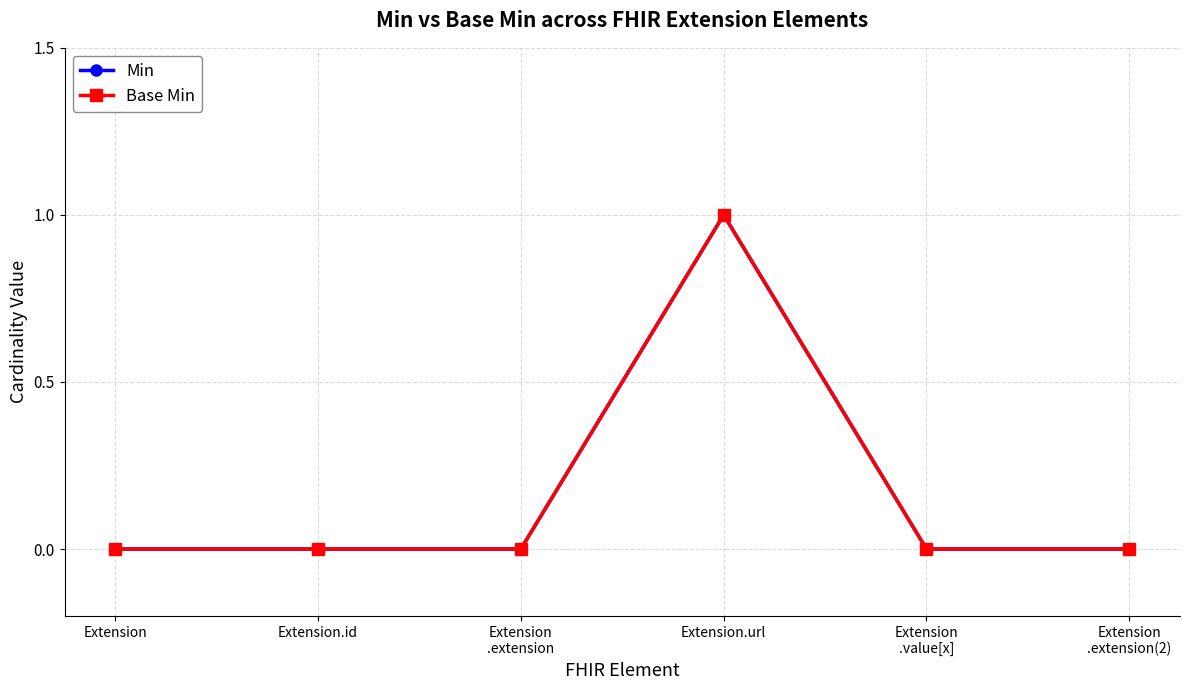

At how many categories does at least one series exceed 0?

1